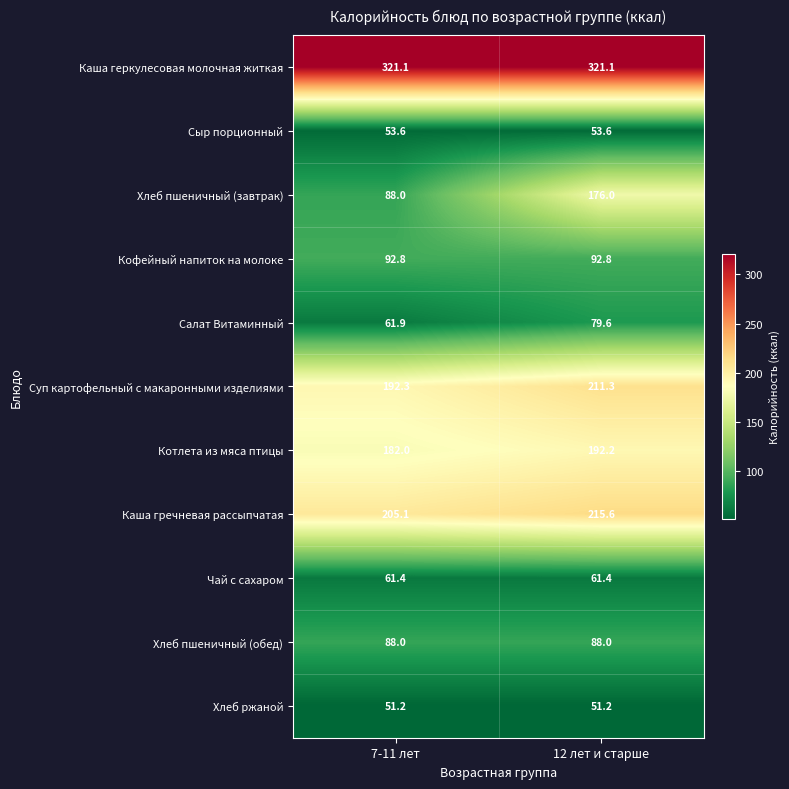

Between 7-11 лет and 12 лет и старше, which series saw the biggest shift?

Хлеб пшеничный (завтрак)